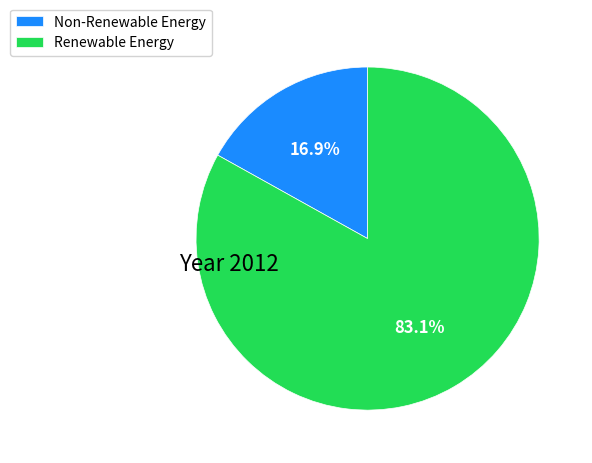

Does Renewable Energy account for over 50% of the chart?

Yes